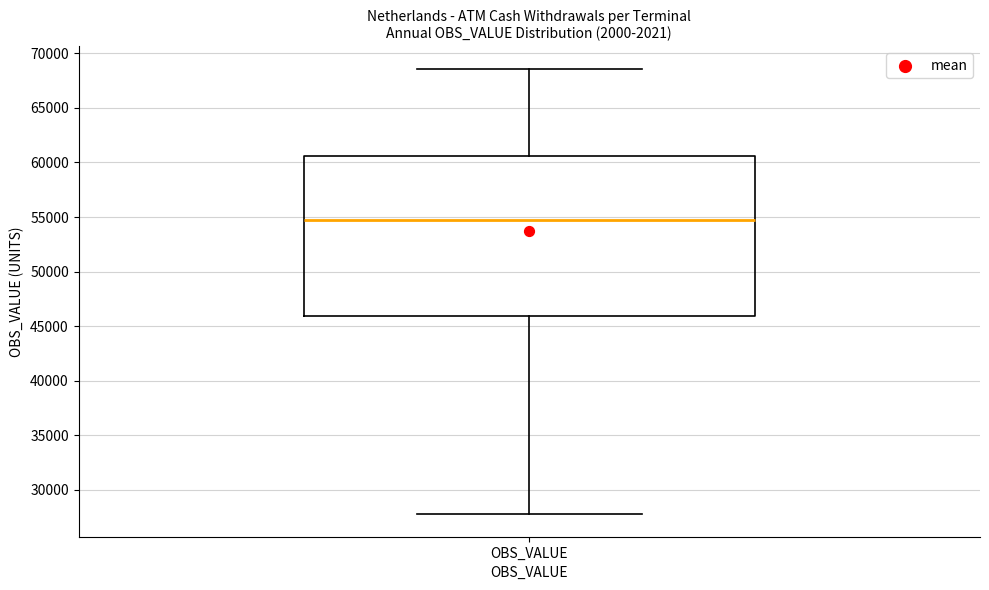

Read this box plot against the y-axis: the position of the median line, the range covered by the box, and the ends of both whiskers. The values are not printed on the chart, so give them approximately, as read against the axis.

median 55000, box 46000 to 60500, whiskers 28000 to 68500